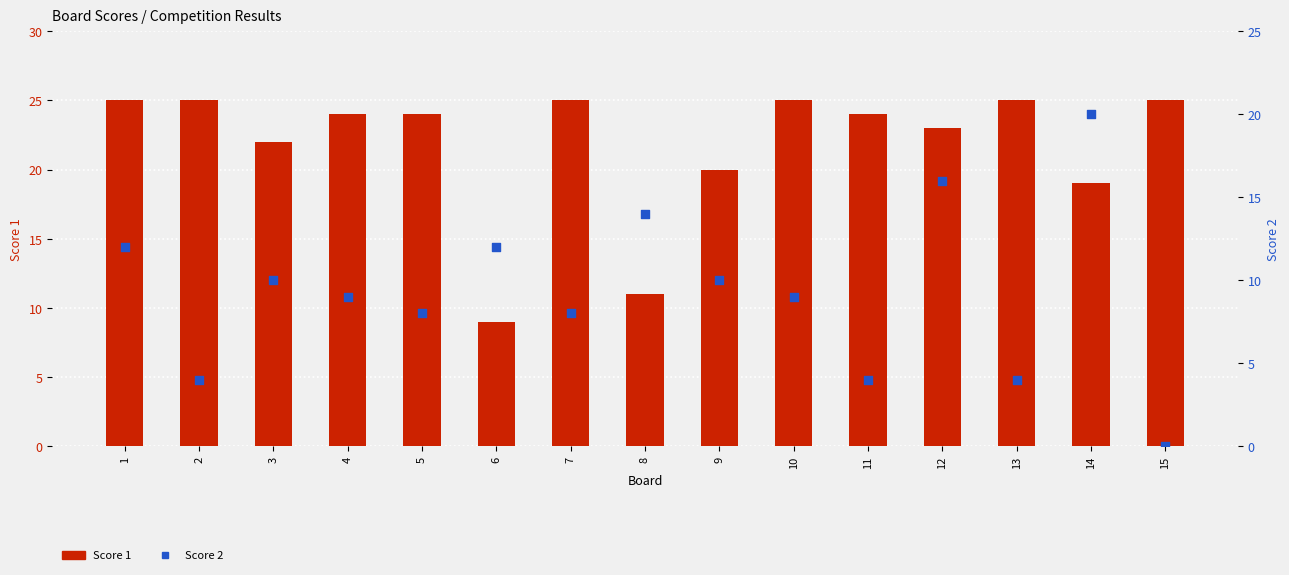

Is the value of Score 1 at 2 greater than the value of Score 2 at 5?

Yes